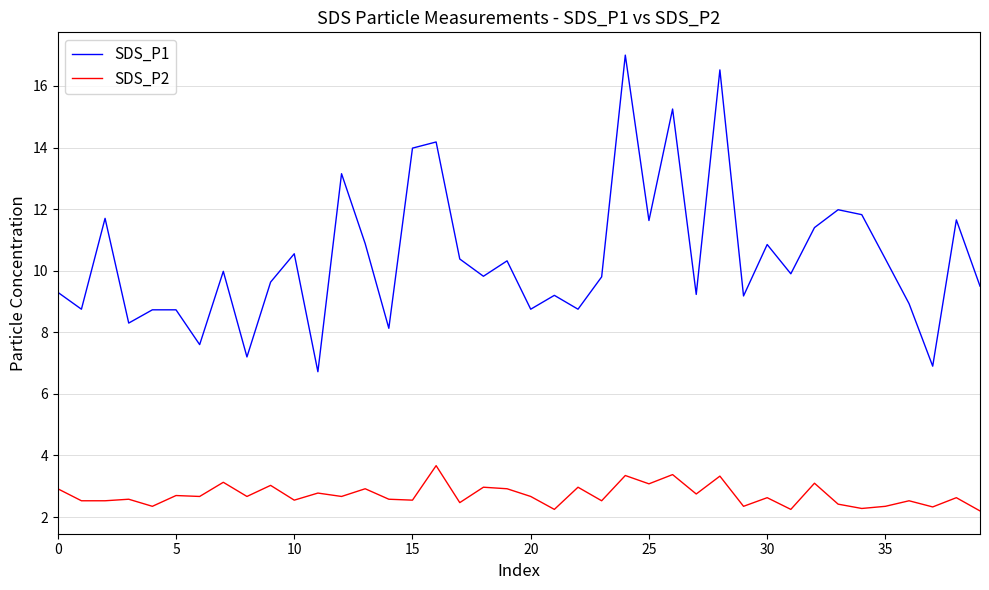

True or false: SDS_P2 and SDS_P1 intersect in this chart.

False